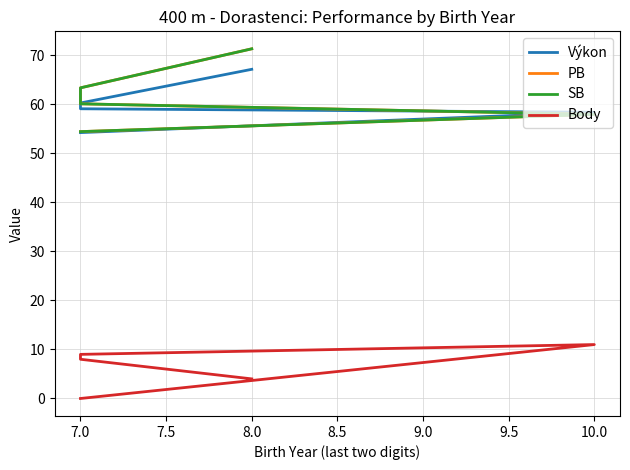

Reading left to right, transcribe all the data shown in this chart.

Výkon: 54.2	58.4	59.1	60.3	67.2
PB: 54.4	58.0	60.1	63.4	71.3
SB: 54.4	58.0	60.1	63.4	71.3
Body: 0.0	11.0	9.0	8.0	4.0